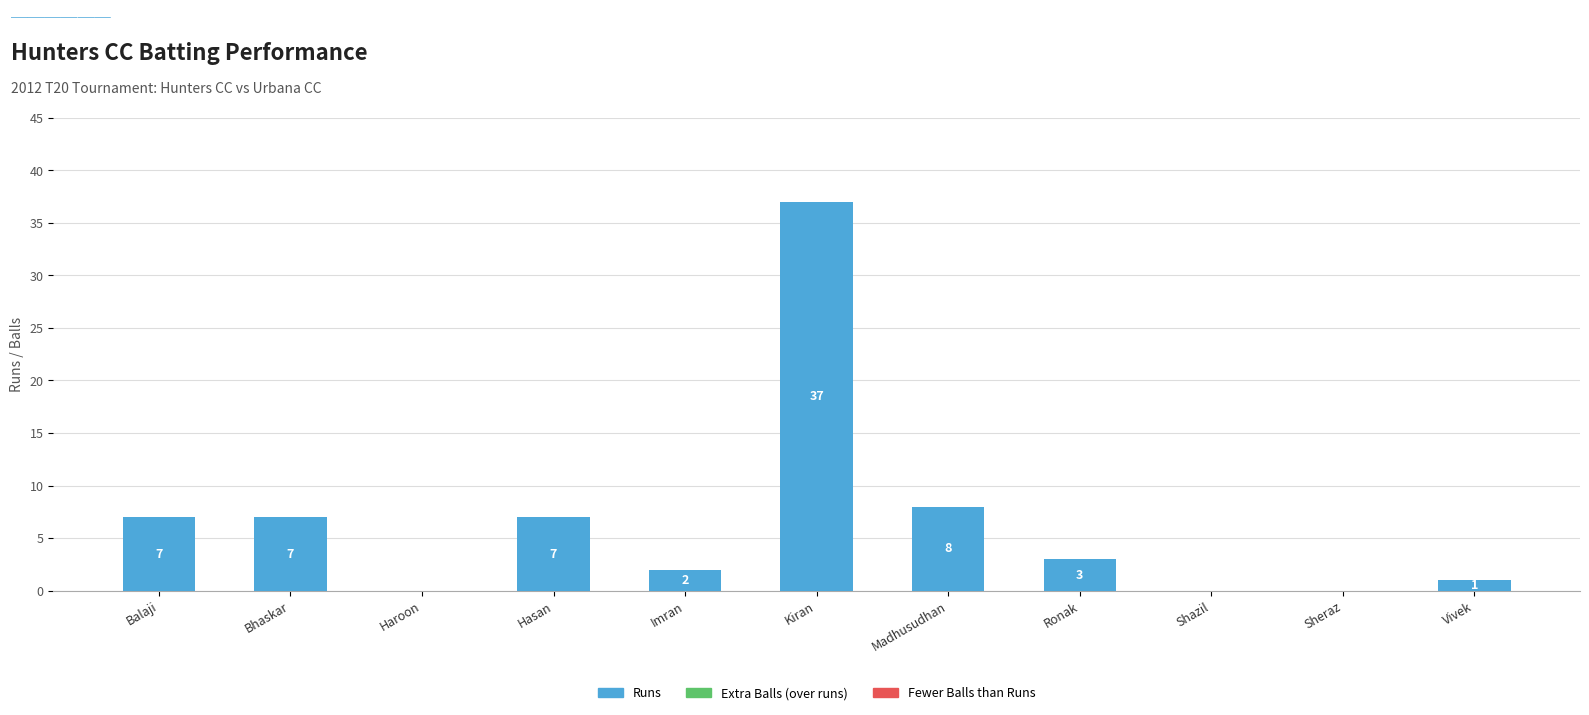

Reading left to right, extract all data points from this chart.

Balaji=7	Bhaskar=7	Haroon=0	Hasan=7	Imran=2	Kiran=37	Madhusudhan=8	Ronak=3	Shazil=0	Sheraz=0	Vivek=1